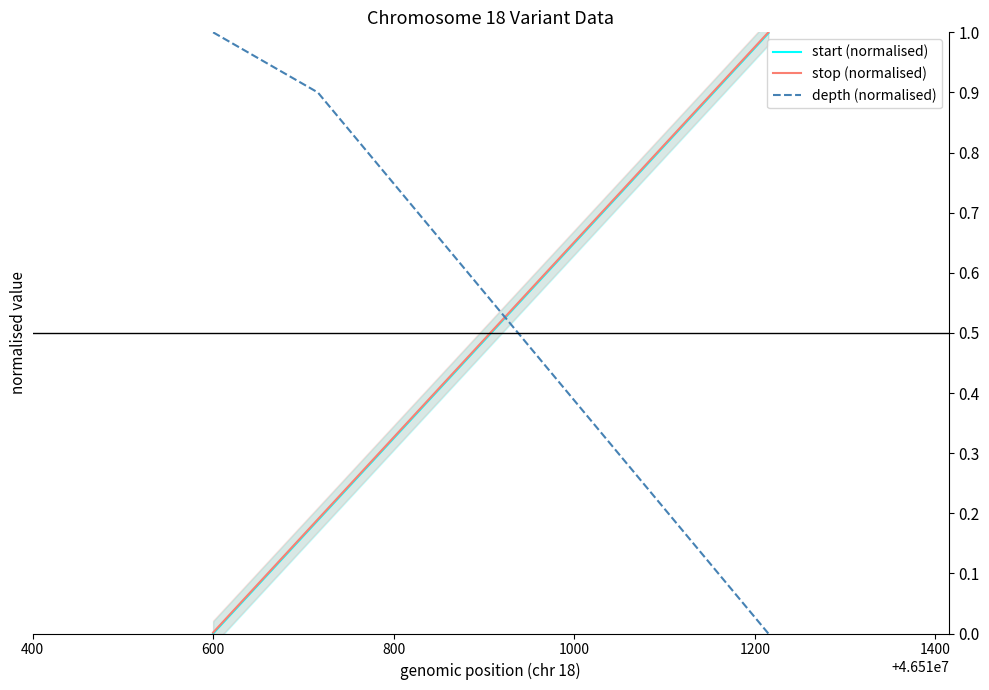

What is the highest value of the start (normalised) series?

1.0